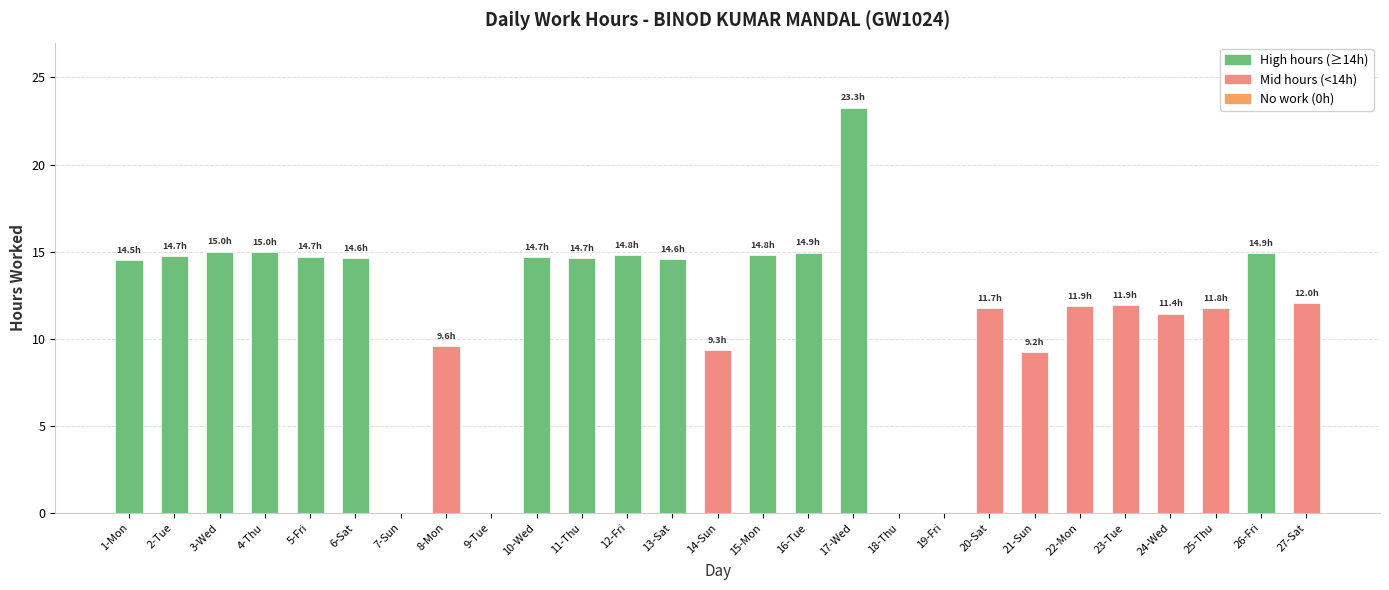

At which category does the chart reach its peak across all series?

17-Wed